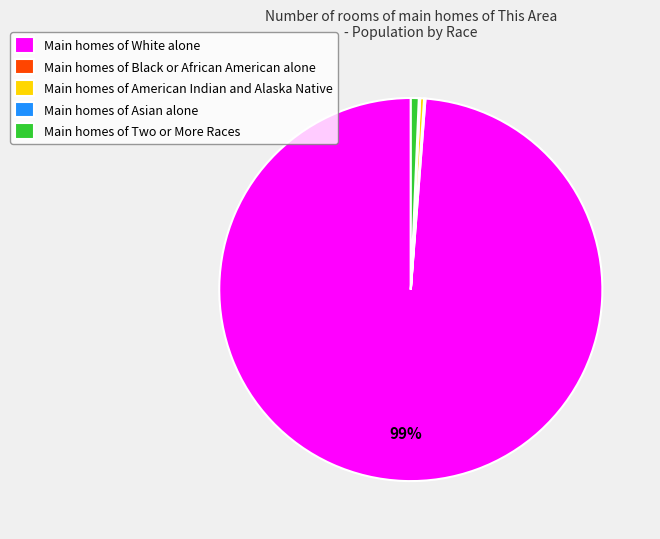

To the nearest percent, what is the average slice percentage?

20%